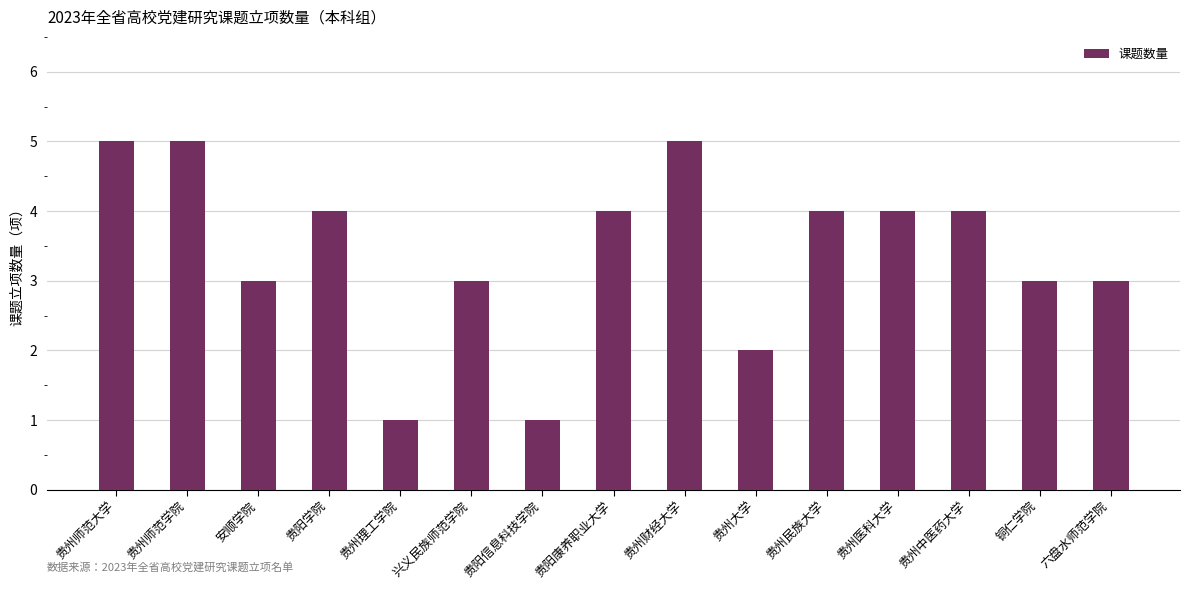

True or false: the data shows 5 at 贵州师范大学.

True